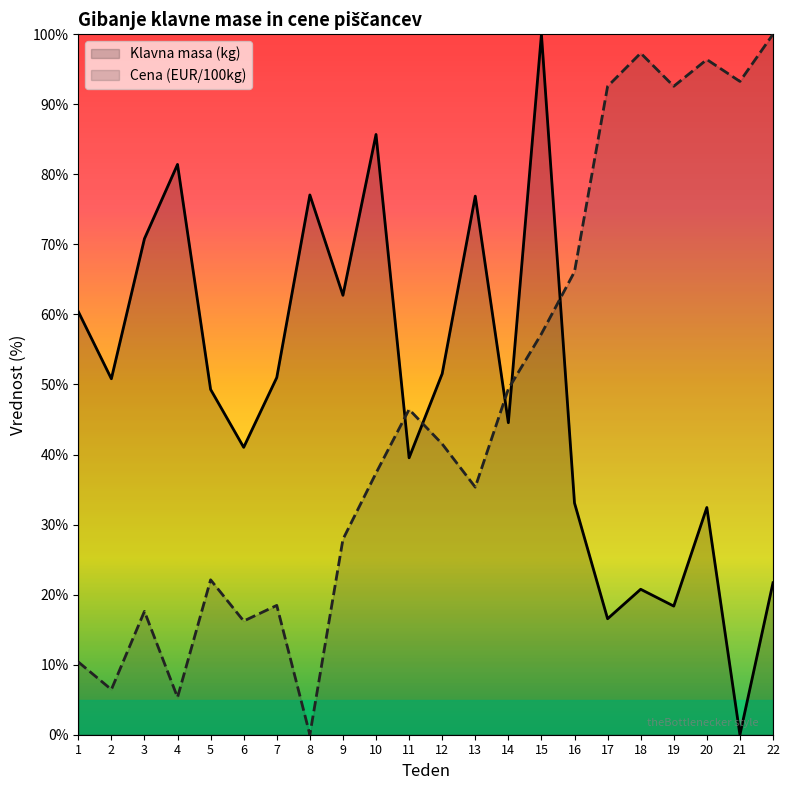

The value of Klavna masa (kg) at 20 is 53.2. True or false?

False